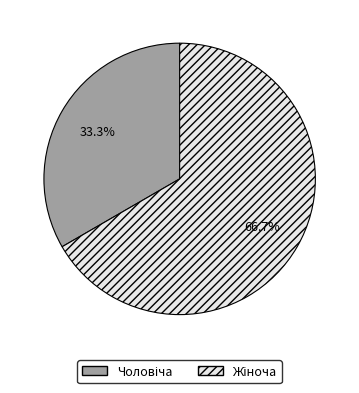

Does any single category account for the majority?

Yes